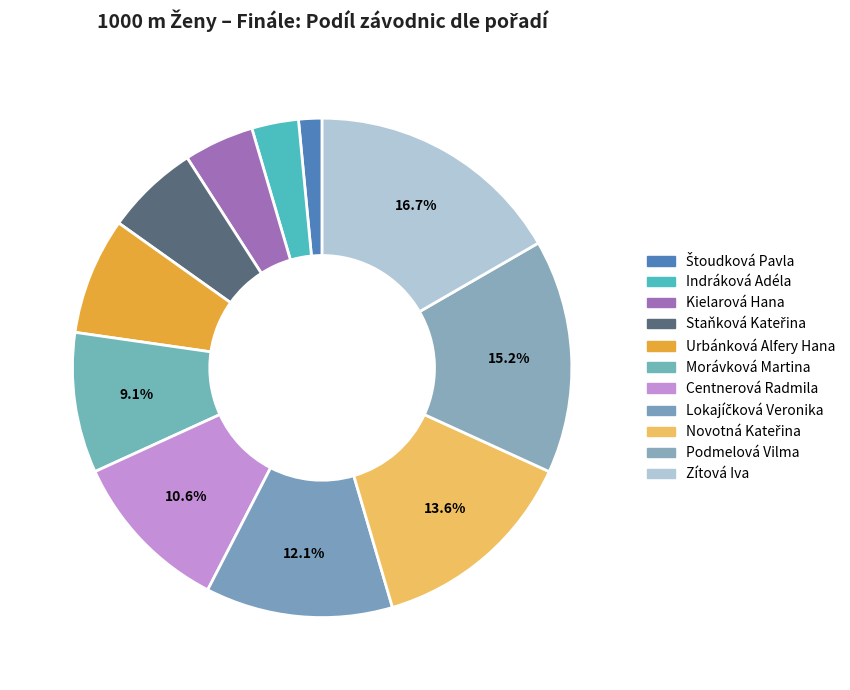

Does Lokajíčková Veronika account for over 50% of the chart?

No